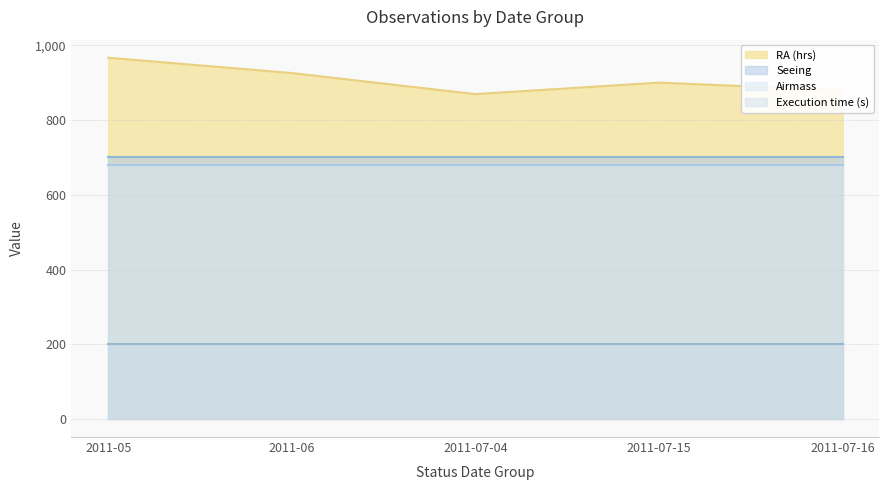

True or false: Airmass has a value of 0.9 at 2011-07-04.

False